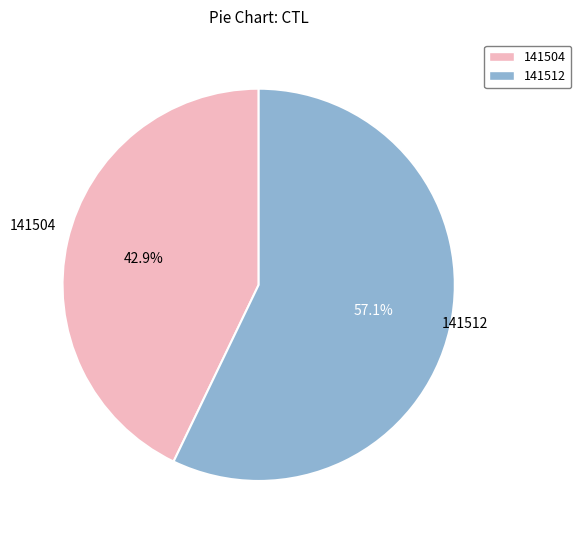

What is the majority slice?

141512